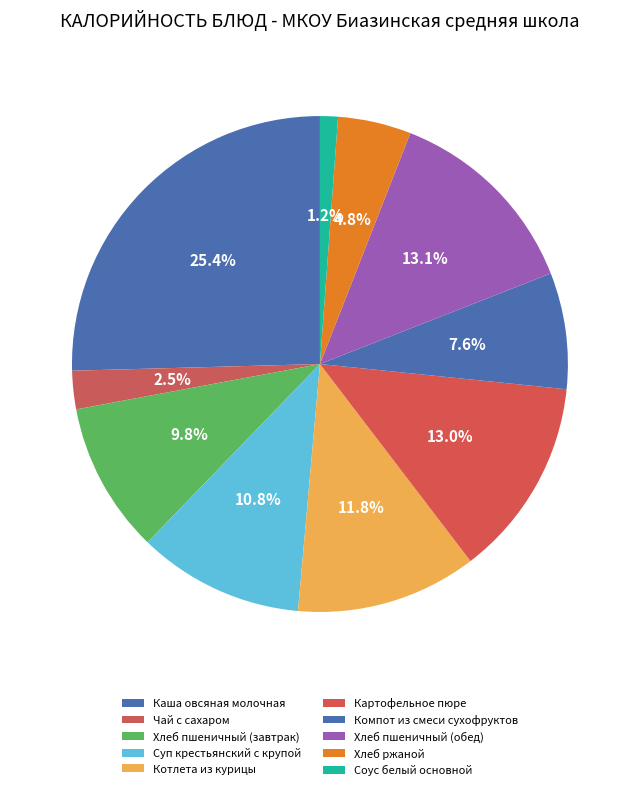

Count the number of slices in the pie.

10